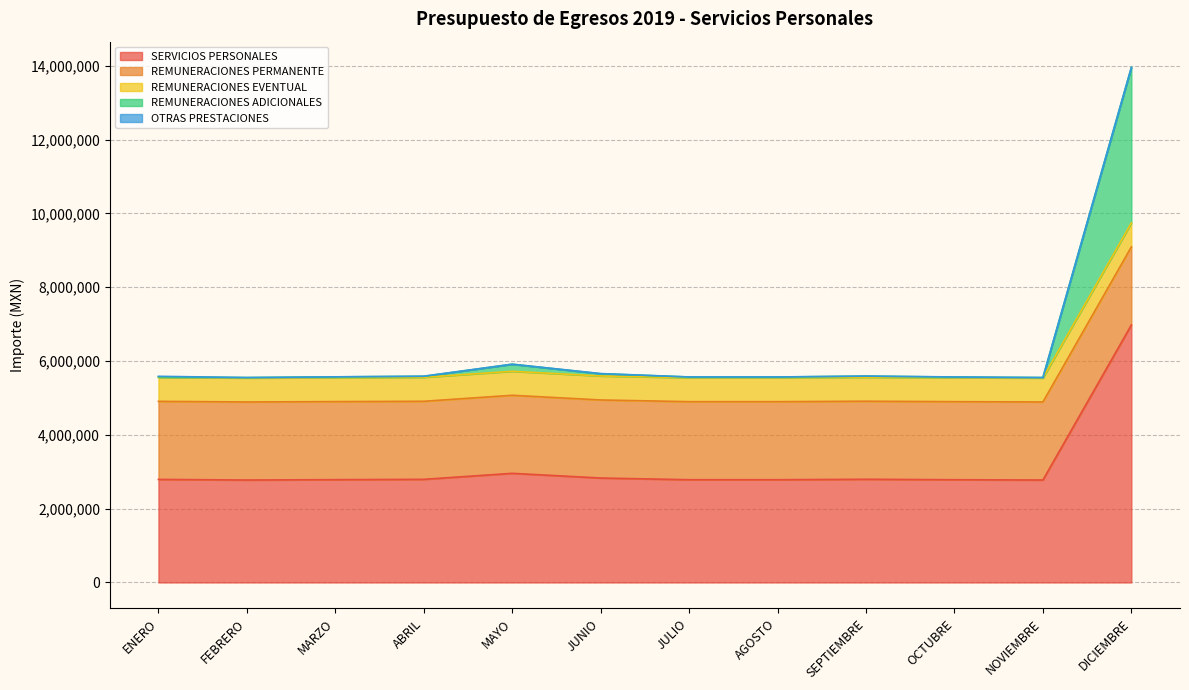

The OTRAS PRESTACIONES series shows 1649.0 at DICIEMBRE. True or false?

True